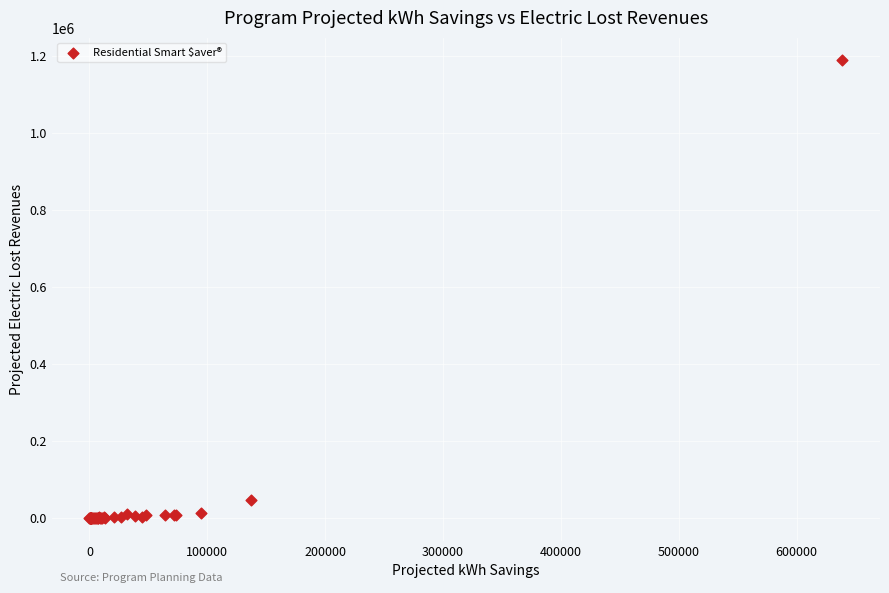

What Y value in the scatter plot is closest to 593841?

45319.2